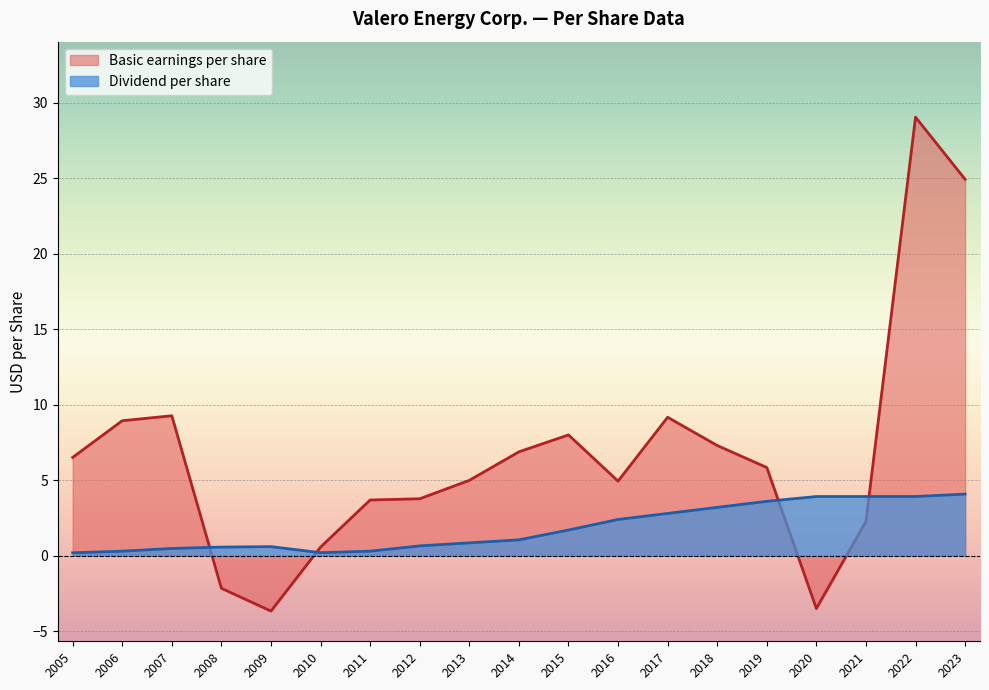

How many data points does each series have?

19